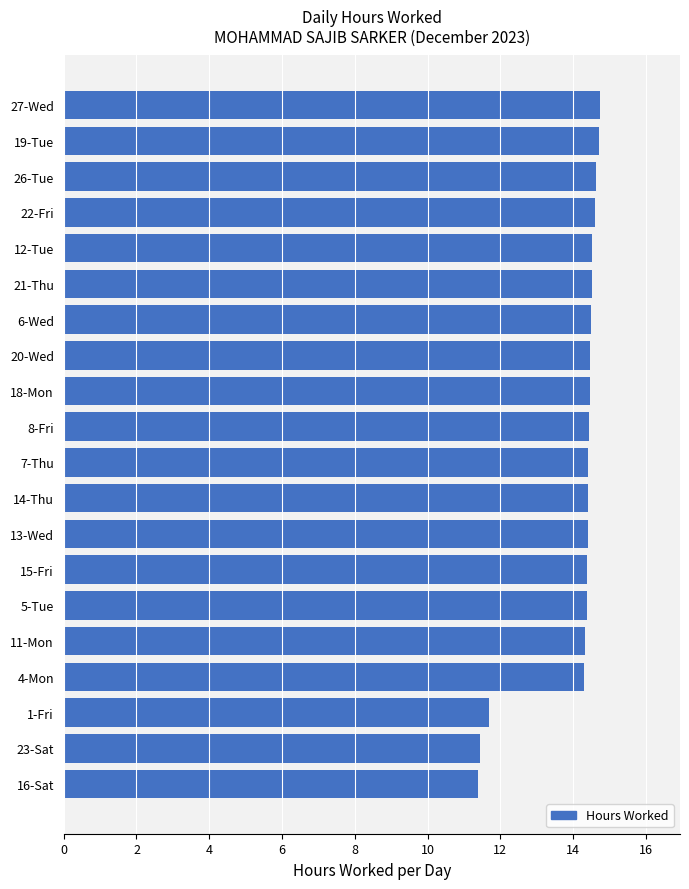

What is the sum of all values?

280.7